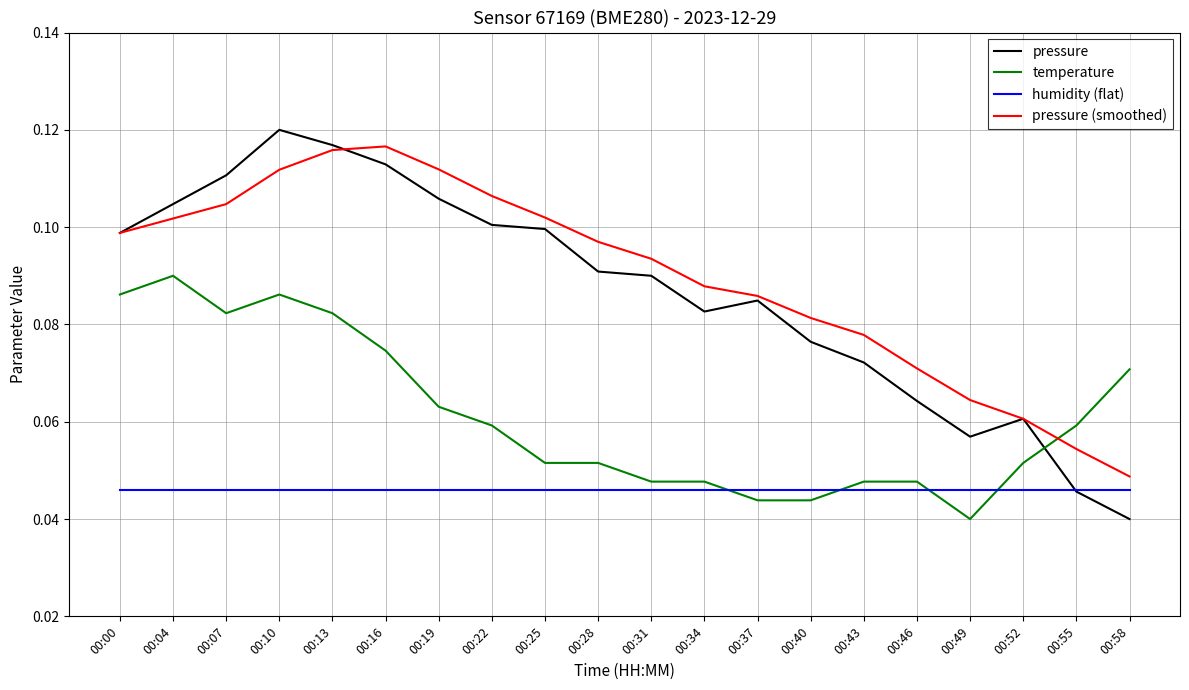

How many lines are shown in the chart?

4